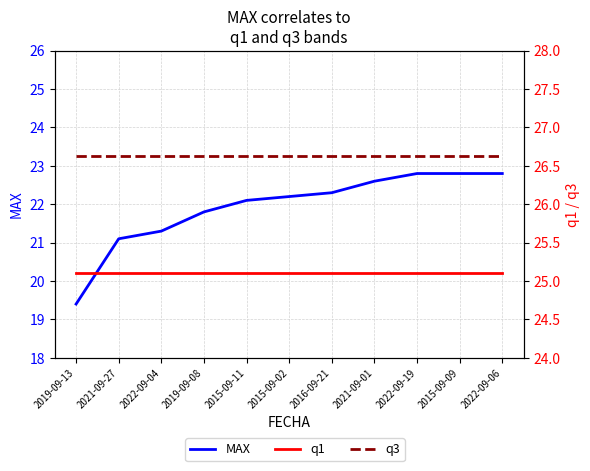

How many series are shown in this chart?

3